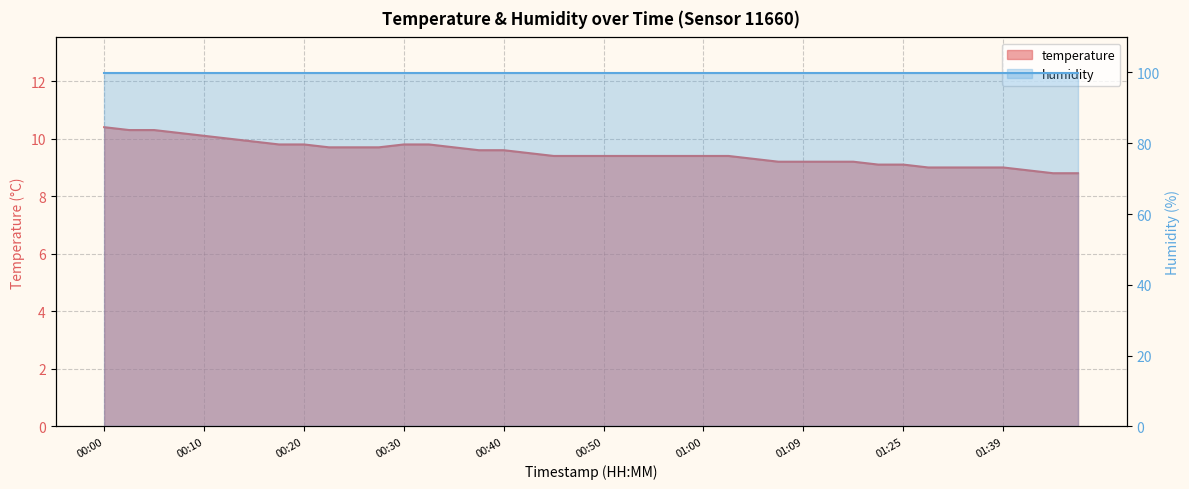

Which label corresponds to the smallest value in the chart?

01:48